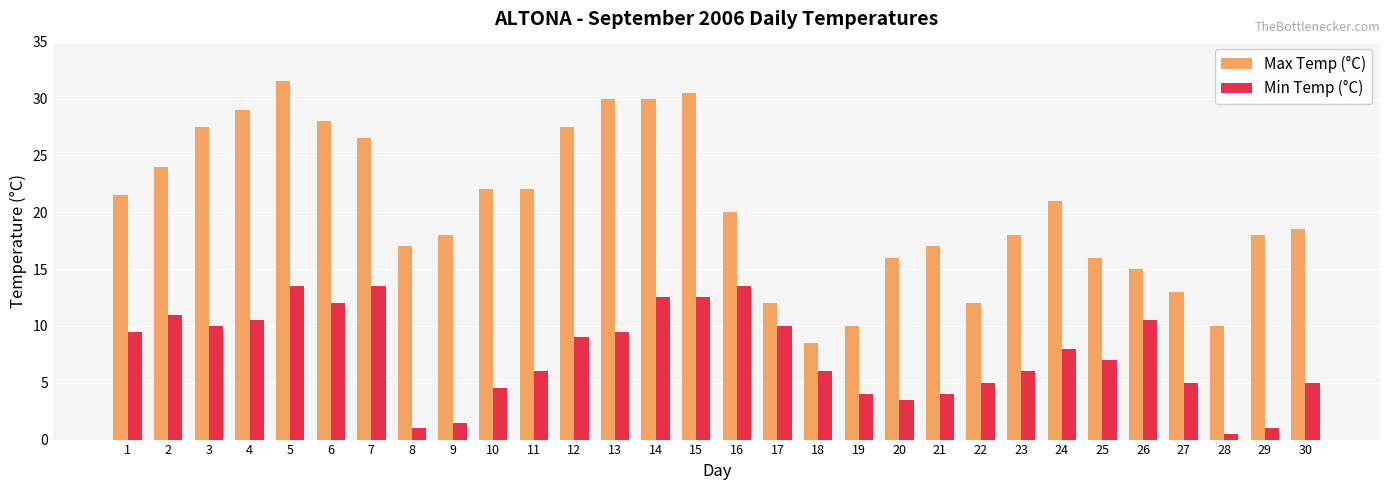

Reading left to right, extract all data points from this chart.

Max Temp (°C): 21.5	24.0	27.5	29.0	31.5	28.0	26.5	17.0	18.0	22.0	22.0	27.5	30.0	30.0	30.5	20.0	12.0	8.5	10.0	16.0	17.0	12.0	18.0	21.0	16.0	15.0	13.0	10.0	18.0	18.5
Min Temp (°C): 9.5	11.0	10.0	10.5	13.5	12.0	13.5	1.0	1.5	4.5	6.0	9.0	9.5	12.5	12.5	13.5	10.0	6.0	4.0	3.5	4.0	5.0	6.0	8.0	7.0	10.5	5.0	0.5	1.0	5.0